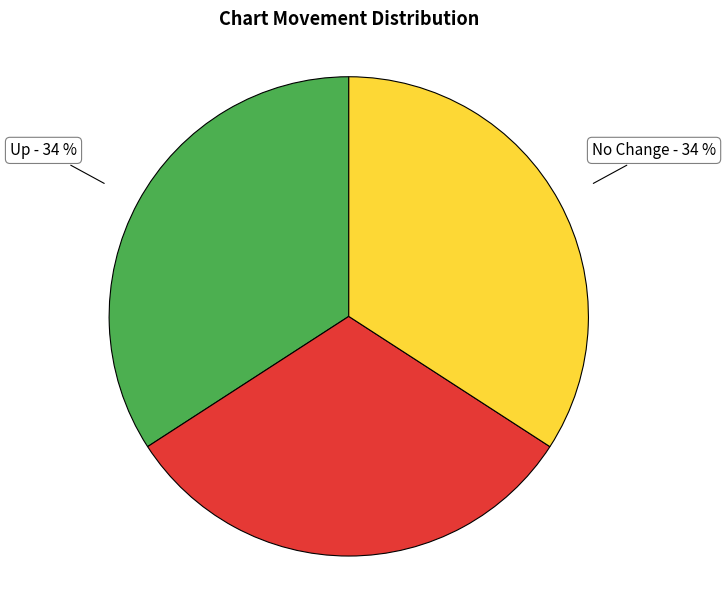

To the nearest percent, what is the average slice percentage?

33%